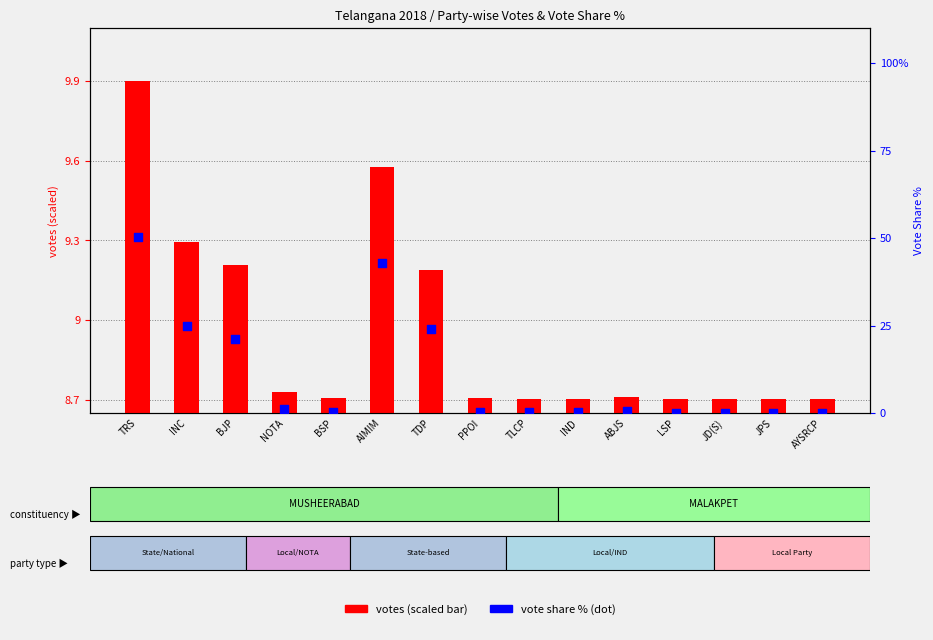

Is the value of Vote Share % at TDP greater than the value of votes (scaled) at INC?

Yes